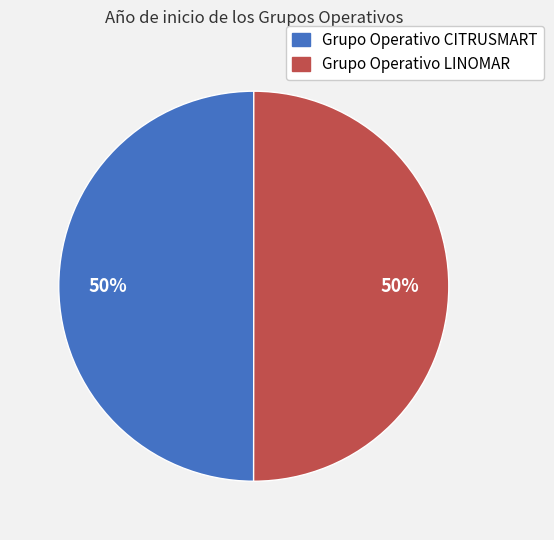

How many segments does this pie chart have?

2